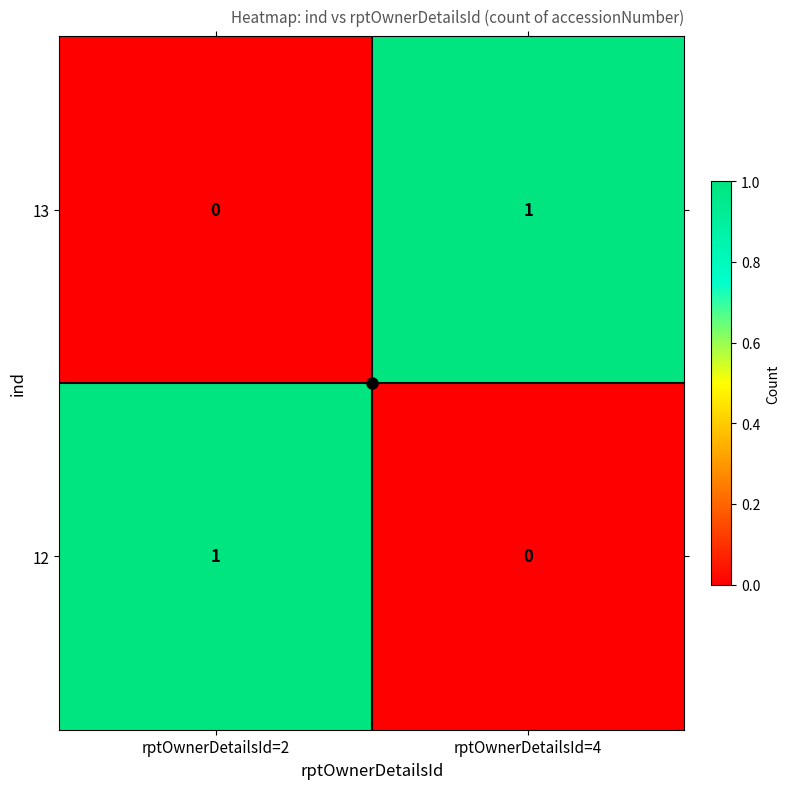

Which category has the lowest value in the 13 series?

rptOwnerDetailsId=2